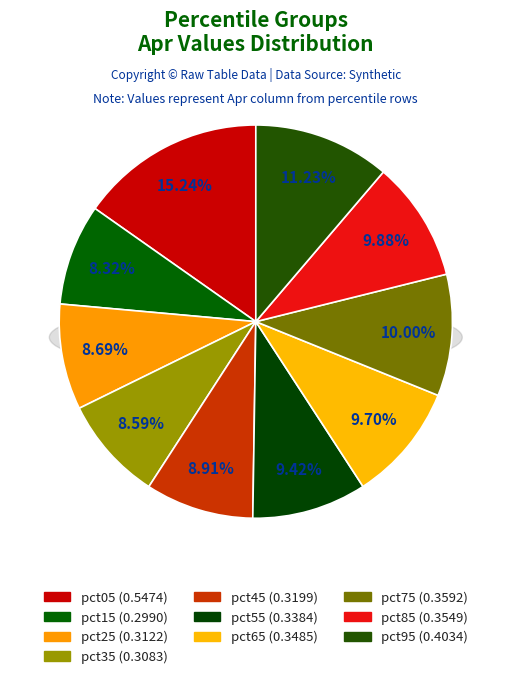

To the nearest percent, what is the difference between the largest and smallest slice percentages?

7%